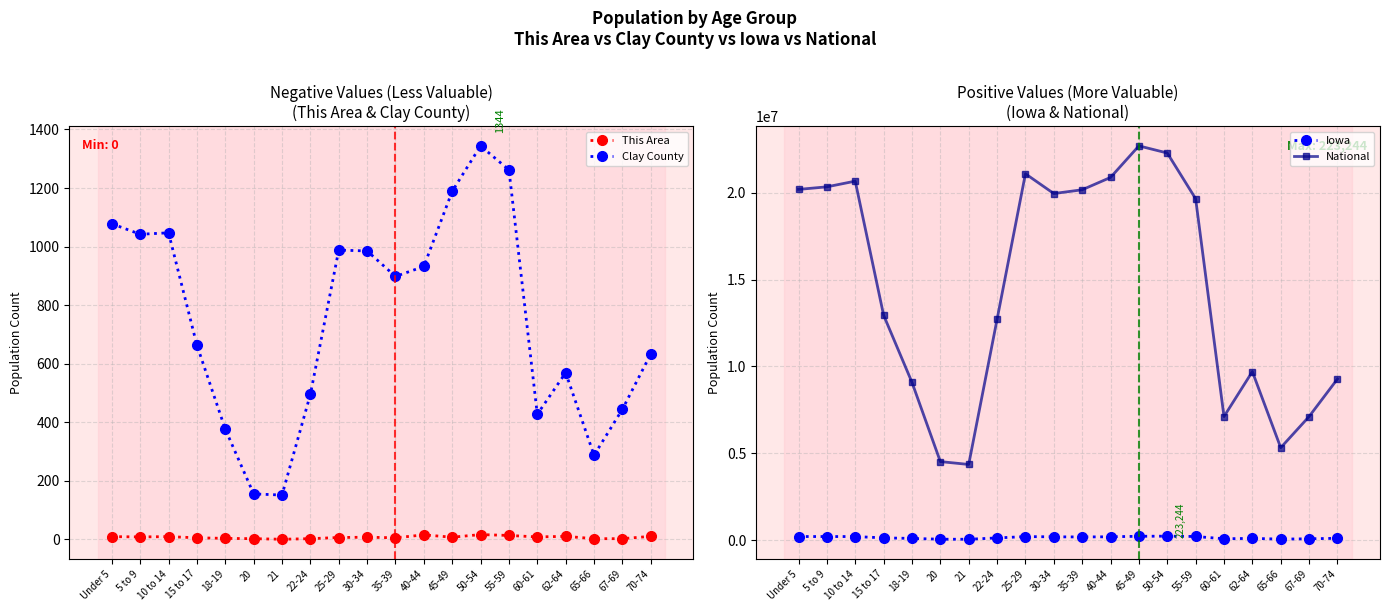

Reading left to right, list all the values displayed in this chart.

This Area: Under 5=9	5 to 9=8	10 to 14=9	15 to 17=5	18-19=3	20=2	21=0	22-24=2	25-29=6	30-34=7	35-39=5	40-44=15	45-49=7	50-54=16	55-59=13	60-61=8	62-64=10	65-66=2	67-69=2	70-74=10
Clay County: Under 5=1078	5 to 9=1042	10 to 14=1047	15 to 17=663	18-19=376	20=155	21=151	22-24=495	25-29=988	30-34=985	35-39=898	40-44=932	45-49=1189	50-54=1344	55-59=1262	60-61=427	62-64=569	65-66=287	67-69=444	70-74=633
Iowa: Under 5=202123	5 to 9=200646	10 to 14=200904	15 to 17=124320	18-19=92517	20=47227	21=44695	22-24=121428	25-29=197843	30-34=184740	35-39=177148	40-44=187400	45-49=216482	50-54=223244	55-59=204393	60-61=72152	62-64=96205	65-66=52304	67-69=72061	70-74=100291
National: Under 5=20201362	5 to 9=20348657	10 to 14=20677194	15 to 17=12954254	18-19=9086089	20=4519129	21=4354294	22-24=12712576	25-29=21101849	30-34=19962099	35-39=20179642	40-44=20890964	45-49=22708591	50-54=22298125	55-59=19664805	60-61=7113727	62-64=9704197	65-66=5319902	67-69=7115361	70-74=9278166